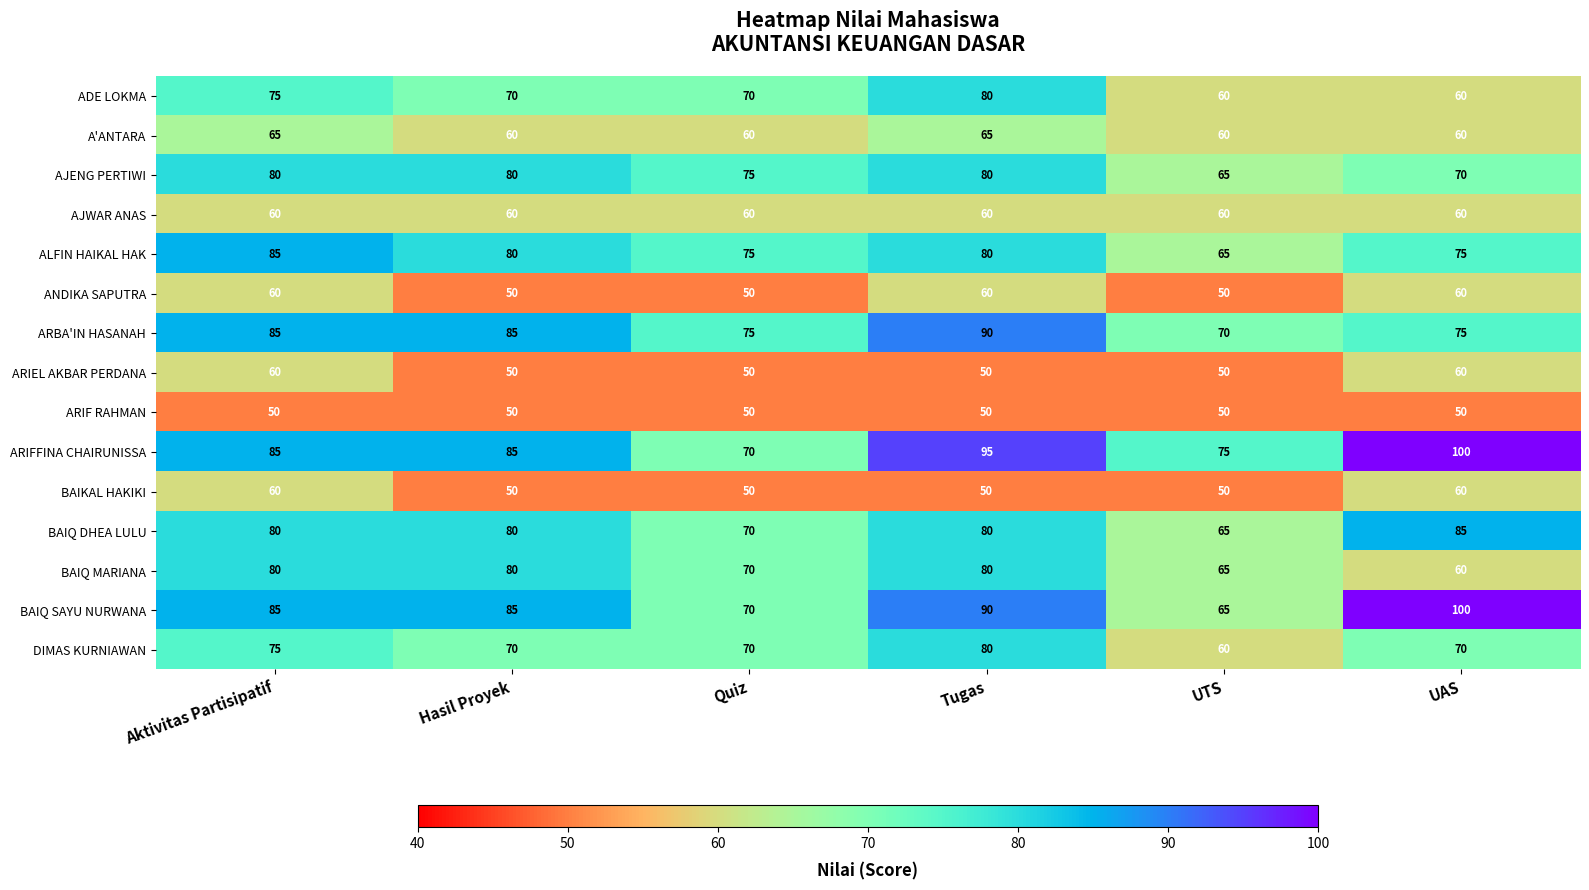

Which category has the highest value across all series?

UAS